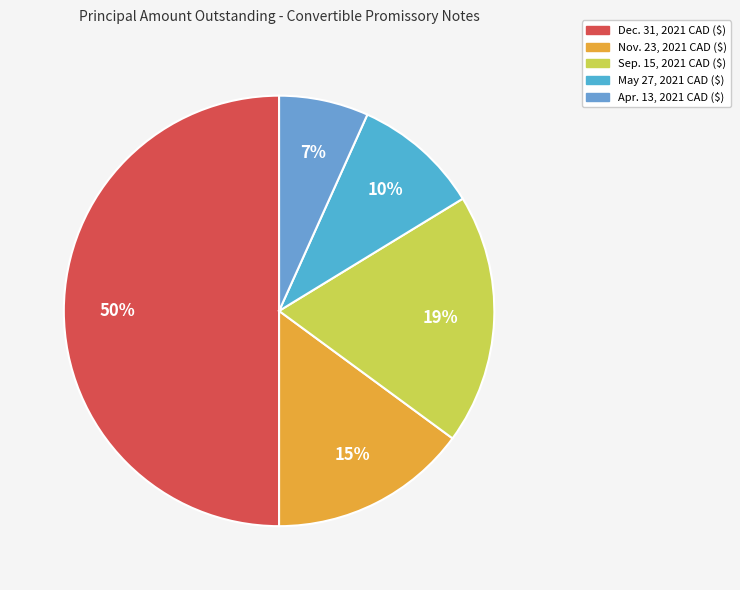

What percentage is the May 27, 2021 CAD ($) slice, to the nearest percent?

10%